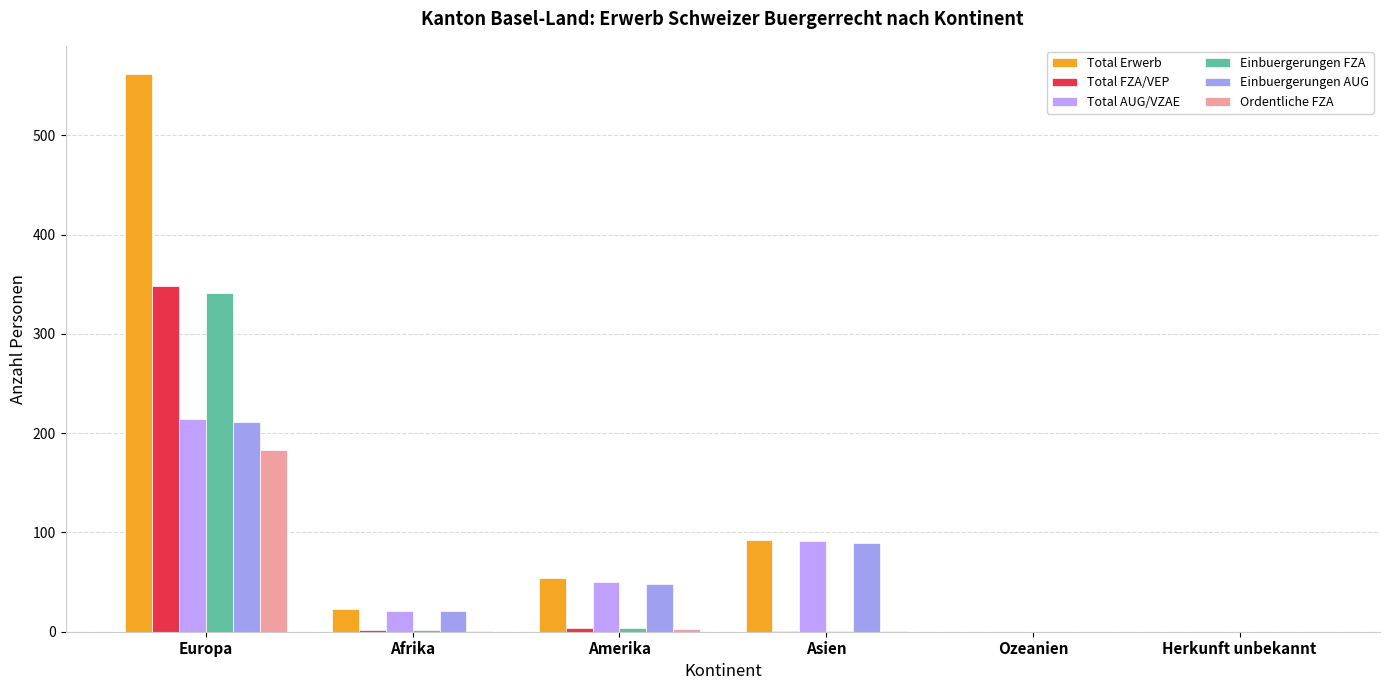

What is the label of the 3rd bar from the right?

Asien